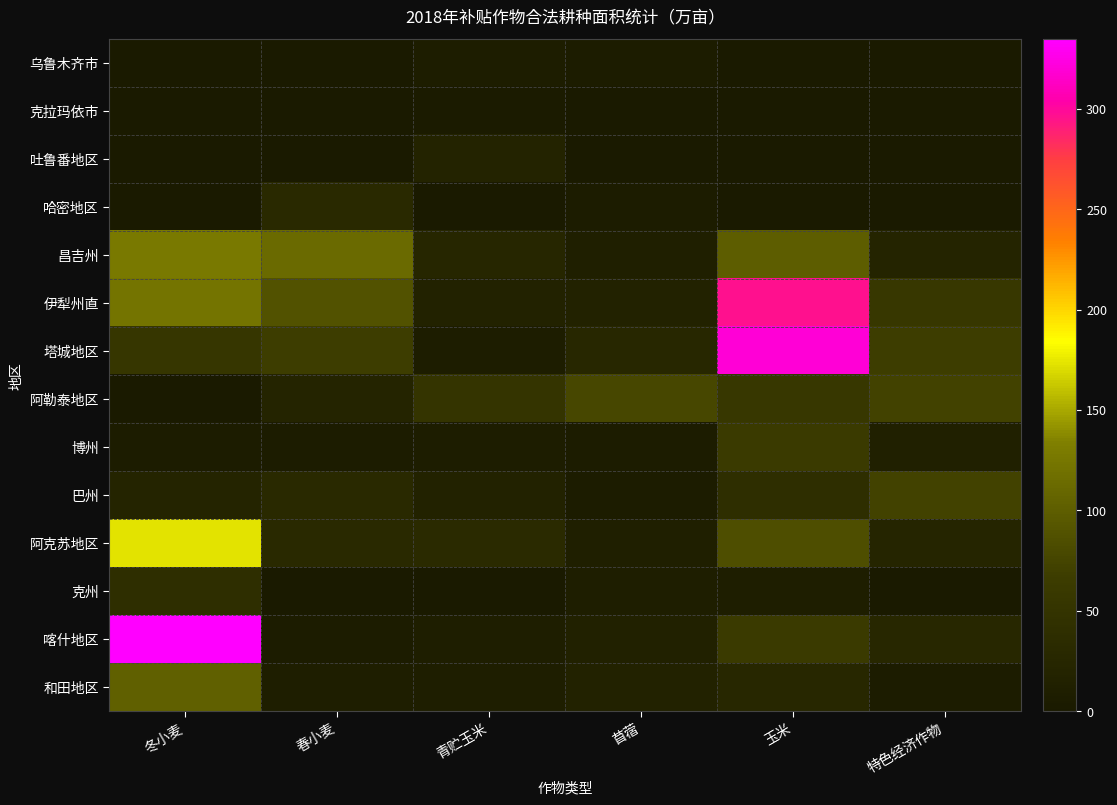

At how many categories does at least one series exceed 120?

2